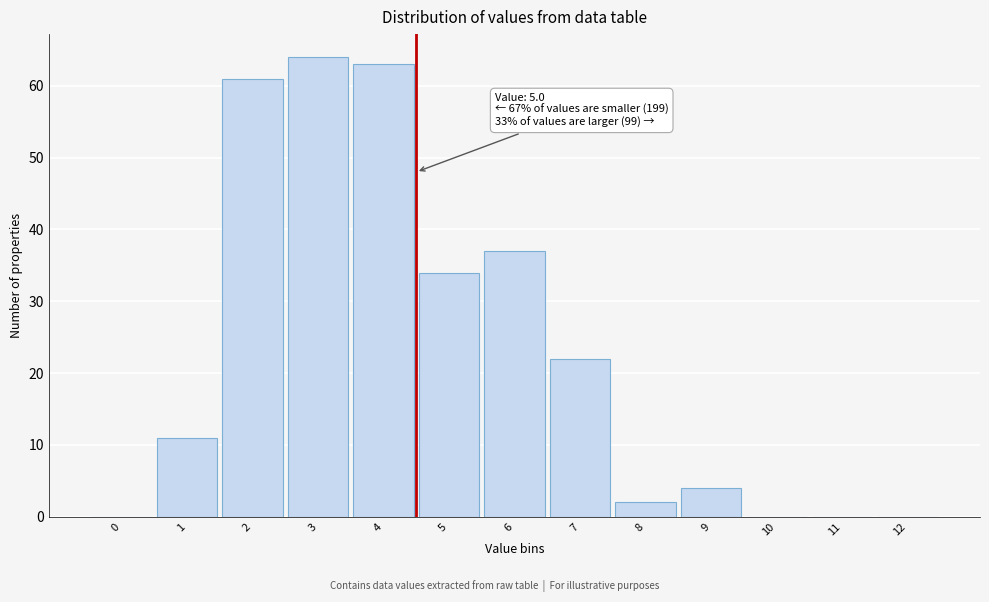

Reading right to left, extract all data points from this chart.

12=0	11=0	10=0	9=4	8=2	7=22	6=37	5=34	4=63	3=64	2=61	1=11	0=0